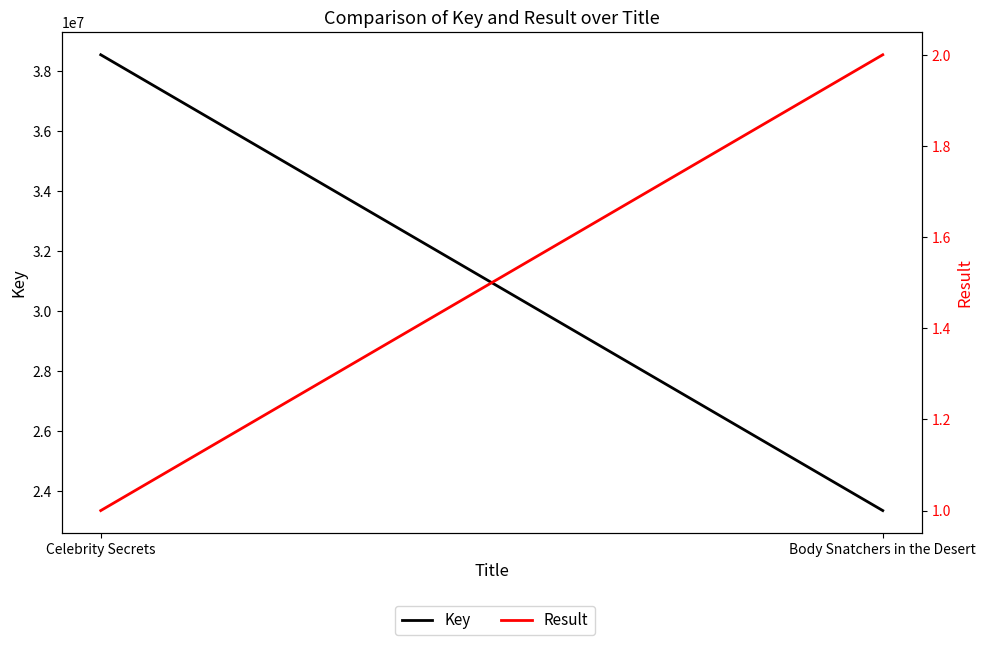

Reading left to right, extract all data points from this chart.

Key: Celebrity Secrets=38532946	Body Snatchers in the Desert=23343779
Result: Celebrity Secrets=1	Body Snatchers in the Desert=2